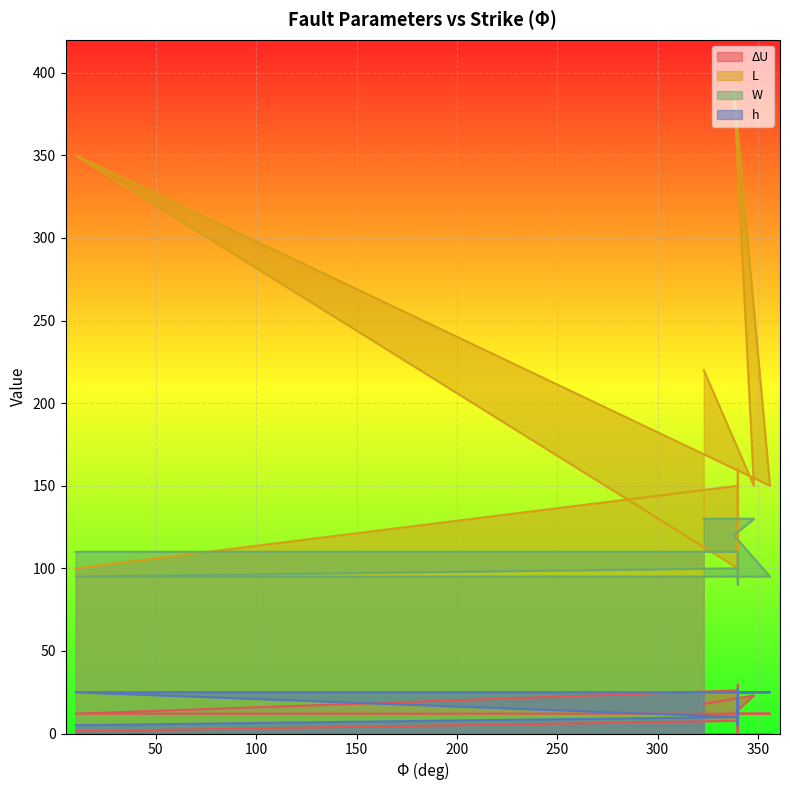

Reading left to right, transcribe all the data shown in this chart.

ΔU: 323=18.0	348=23.0	338=12.0	356=12.0	10=12.0	340=26.1	340=0.0	340=29.6	340=7.3	340=10.9	340=7.8	340=0.0	340=12.1	340=16.5	340=16.6	340=7.7	10=1.4
L: 323=220.0	348=150.0	338=390.0	356=150.0	10=350.0	340=100.0	340=160.0	340=150.0	340=150.0	340=150.0	340=150.0	340=150.0	340=150.0	340=150.0	340=100.0	340=150.0	10=100.0
W: 323=130.0	348=130.0	338=120.0	356=95.0	10=95.0	340=100.0	340=100.0	340=90.0	340=100.0	340=100.0	340=100.0	340=100.0	340=100.0	340=100.0	340=110.0	340=110.0	10=110.0
h: 323=25.0	348=25.0	338=25.0	356=25.0	10=25.0	340=10.0	340=10.0	340=10.0	340=10.0	340=27.0	340=5.0	340=22.0	340=5.0	340=22.0	340=10.0	340=10.0	10=5.0